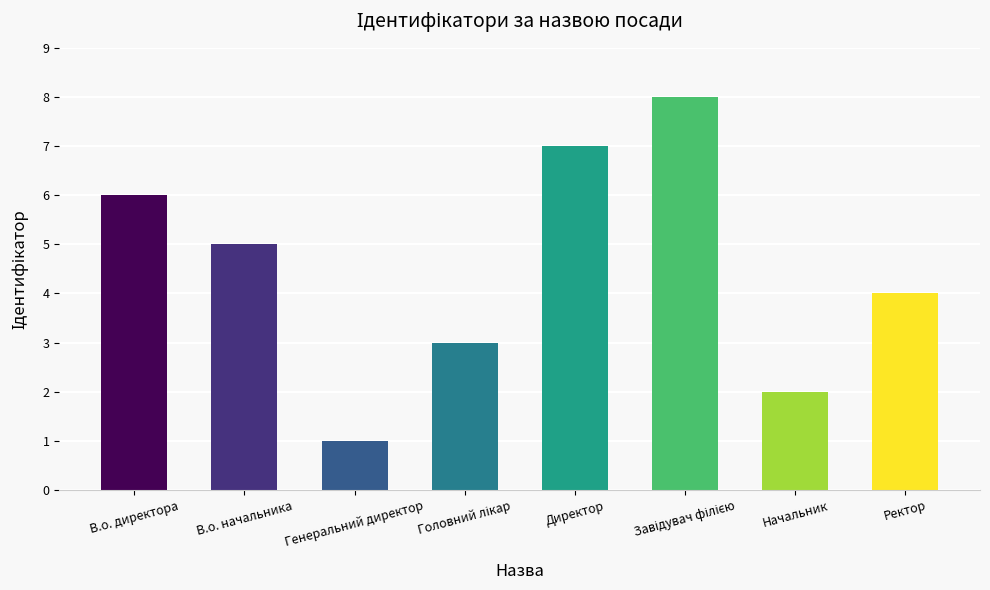

What is the change in value from Генеральний директор to Директор?

+6